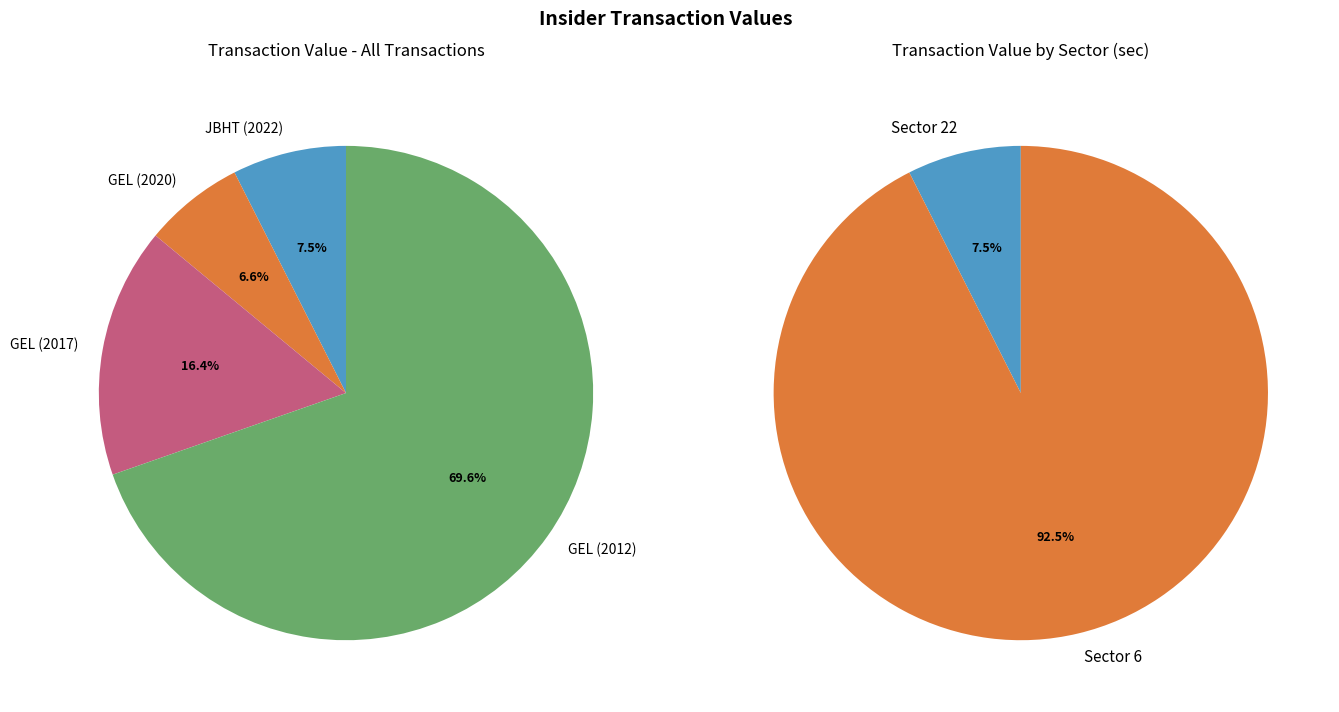

To the nearest percent, what percentage of the pie is GEL (2012)?

70%